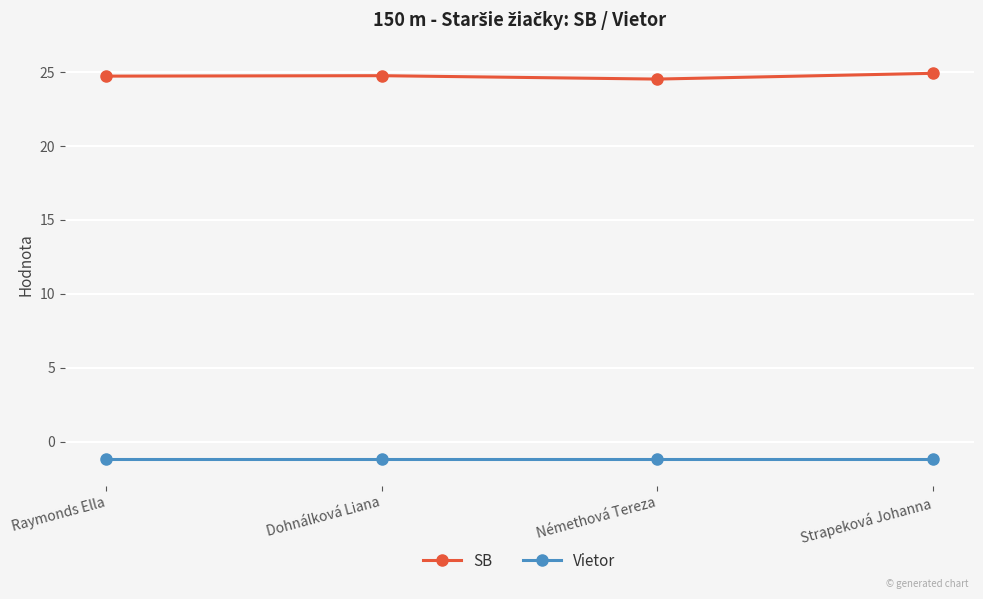

What is the average value of the SB series?

24.7